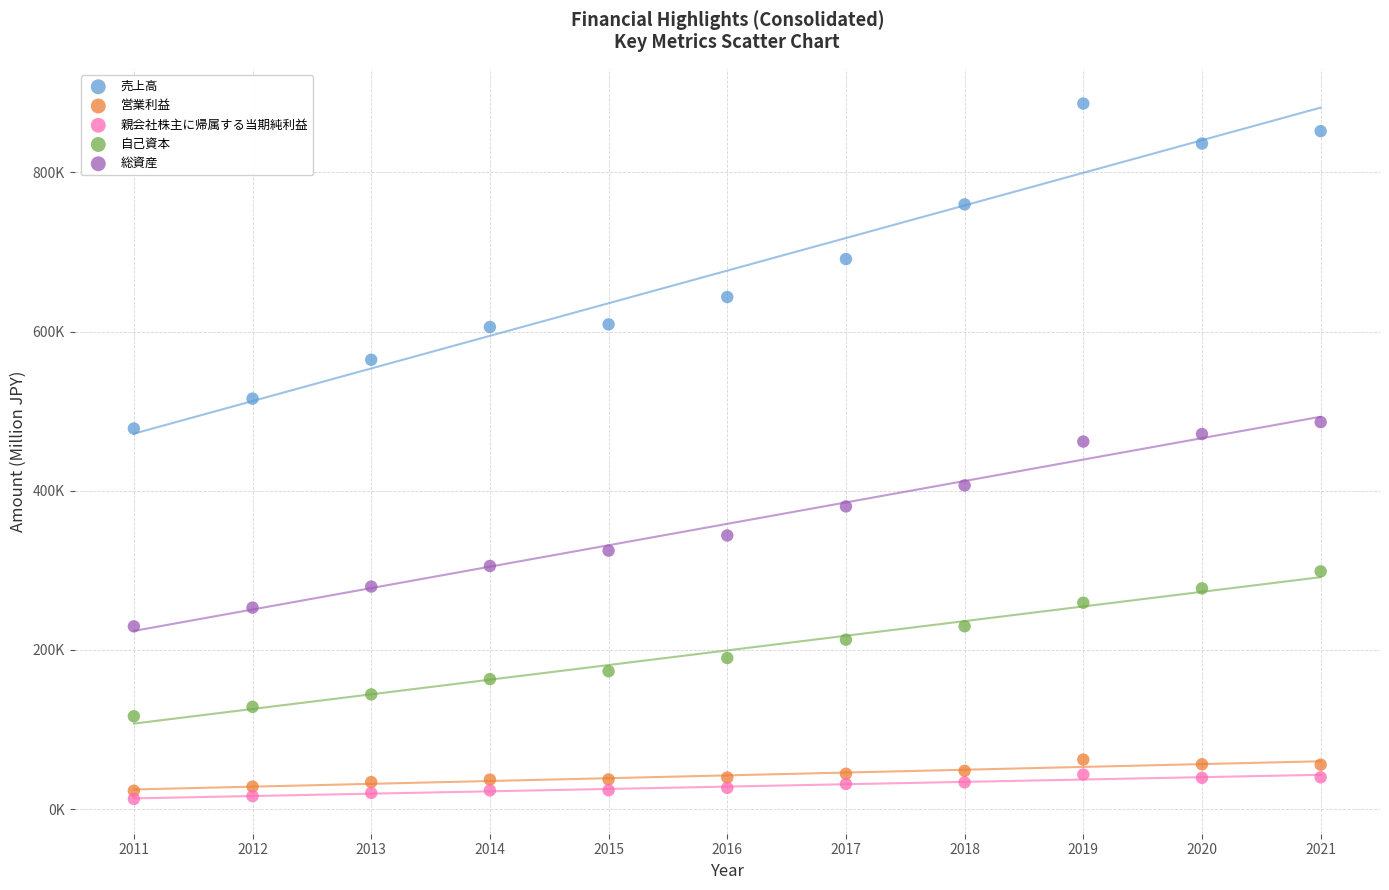

Which series has the largest Y range (max minus min)?

売上高